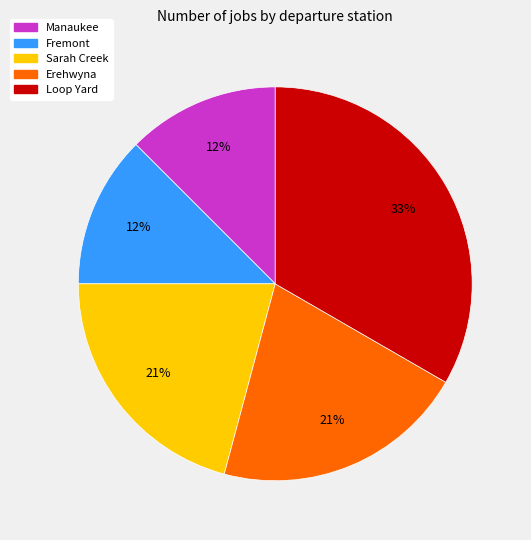

To the nearest percent, what portion does Sarah Creek represent?

21%